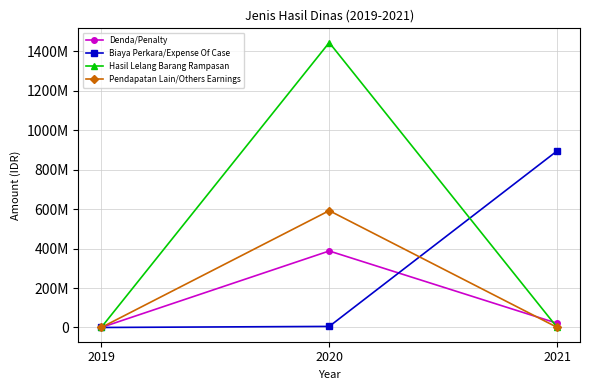

What are all the series names shown in the legend?

Denda/Penalty, Biaya Perkara/Expense Of Case, Hasil Lelang Barang Rampasan, Pendapatan Lain/Others Earnings